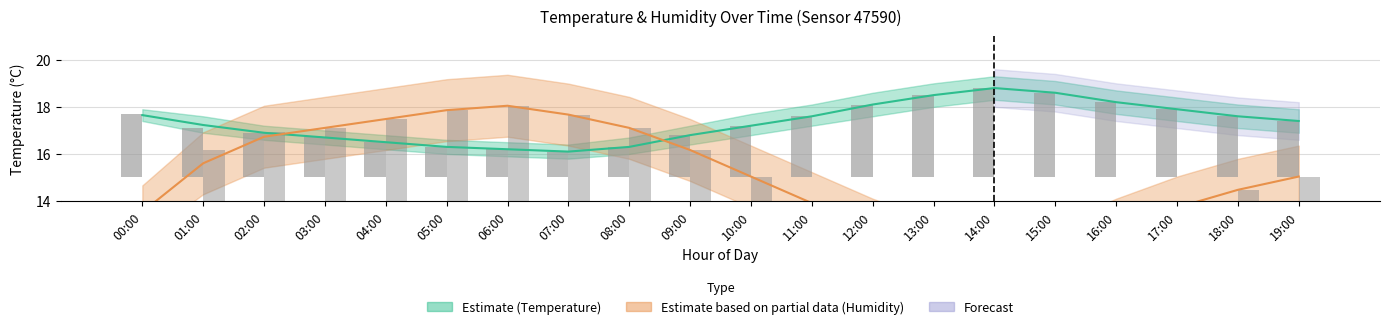

How many data points in Humidity readings are above 15?

11